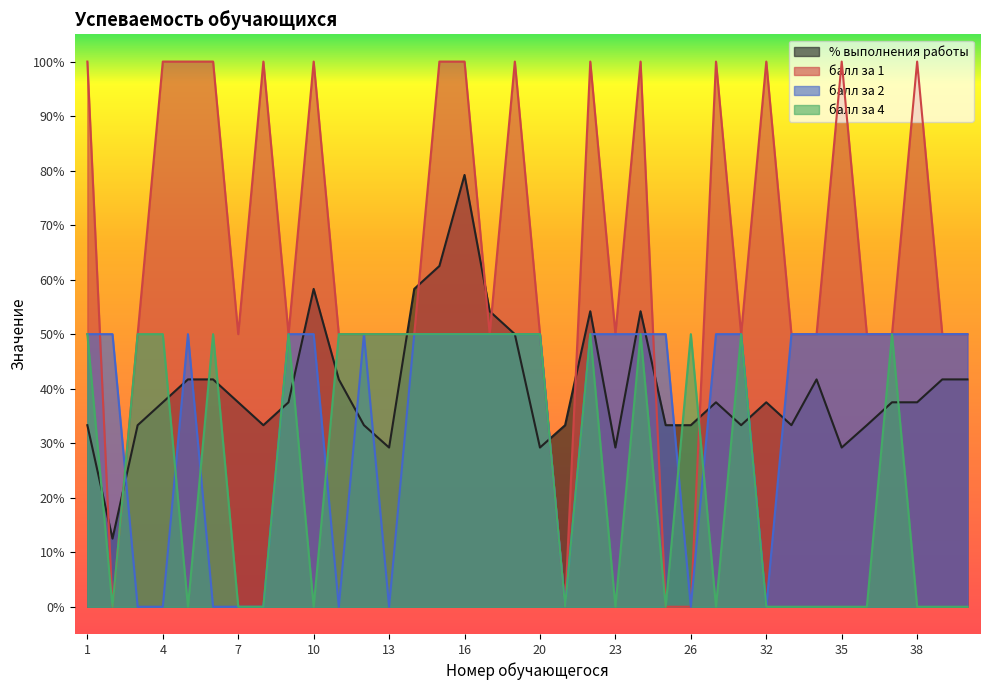

Which series has the largest total across all categories?

балл за 1